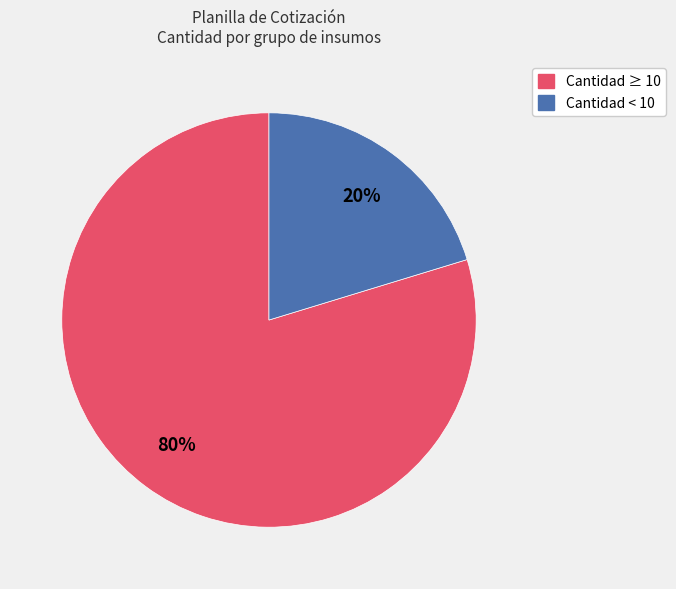

To the nearest percent, what is the average slice percentage?

50%